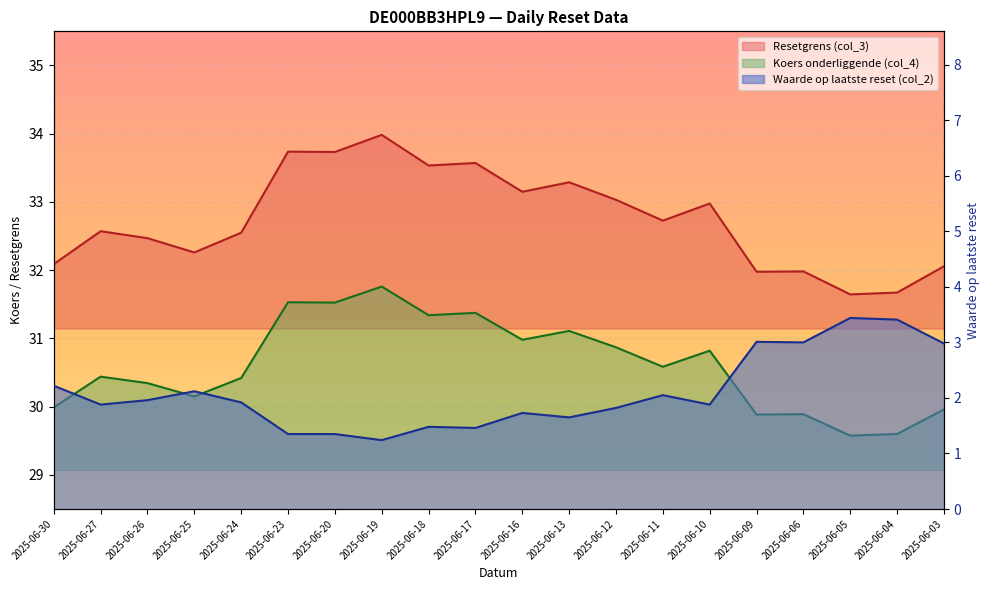

Which has a higher value, 2025-06-12 or 2025-06-04?

2025-06-12